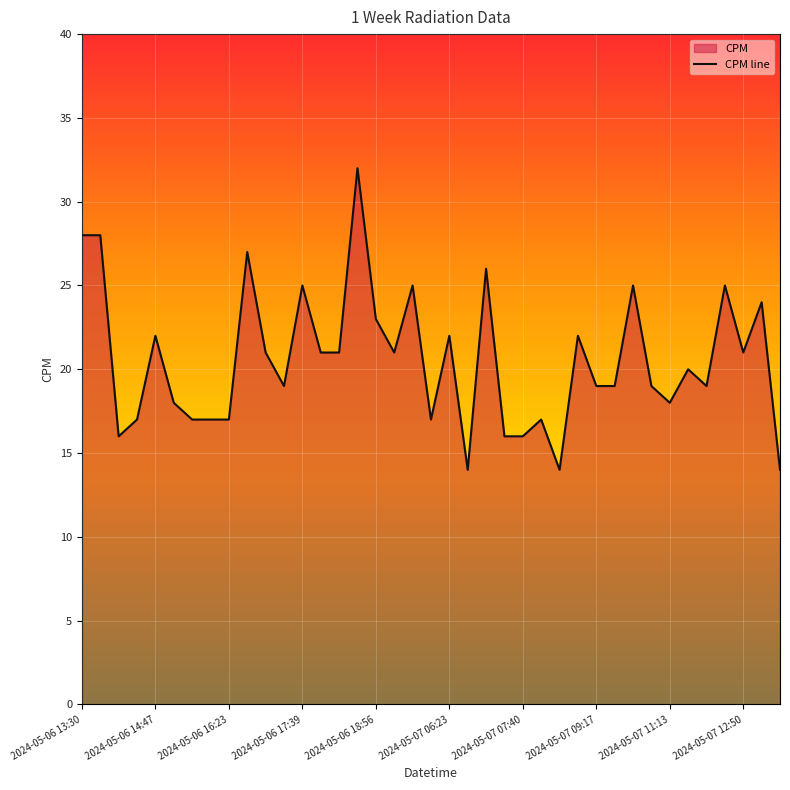

What is the change in value from 21 to 37?

+10